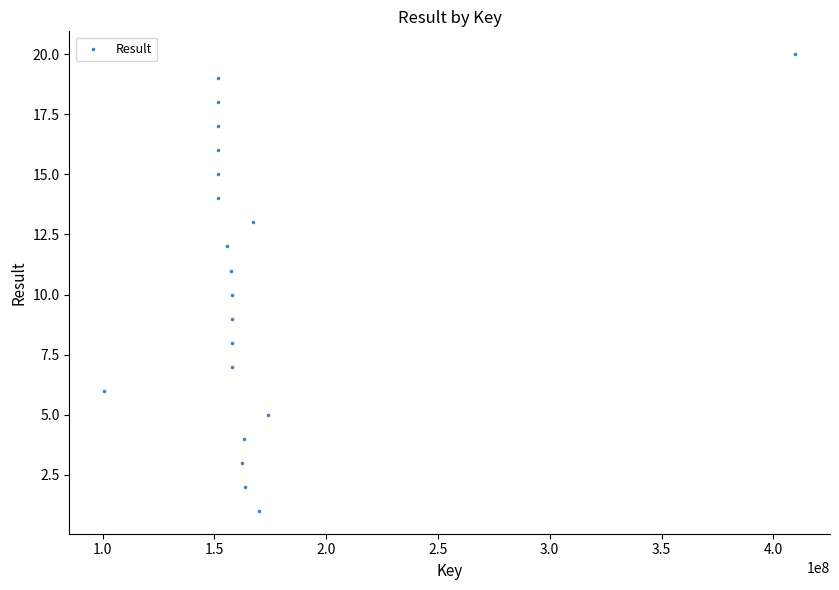

What is the range of Y values (max minus min)?

19